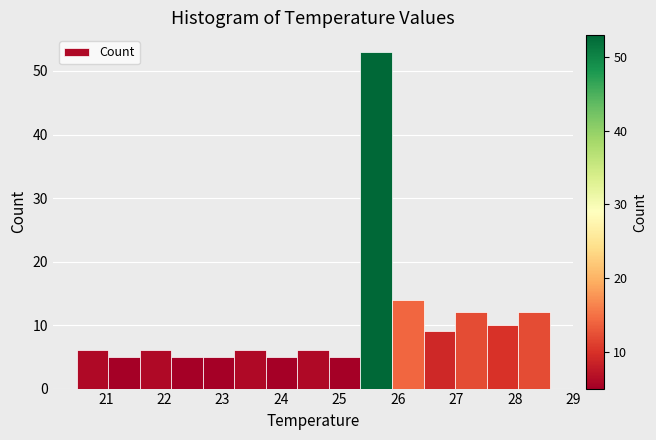

Reading left to right, list every bar in this chart as the range it spans on the x-axis followed by its height. Neither the bar edges nor the heights are printed on the chart, so give them approximately, as read against the axes.

20.50 to 21.04: 6
21.04 to 21.58: 5
21.58 to 22.12: 6
22.12 to 22.66: 5
22.66 to 23.20: 5
23.20 to 23.74: 6
23.74 to 24.28: 5
24.28 to 24.82: 6
24.82 to 25.36: 5
25.36 to 25.90: 53
25.90 to 26.44: 14
26.44 to 26.98: 9
26.98 to 27.52: 12
27.52 to 28.06: 10
28.06 to 28.60: 12